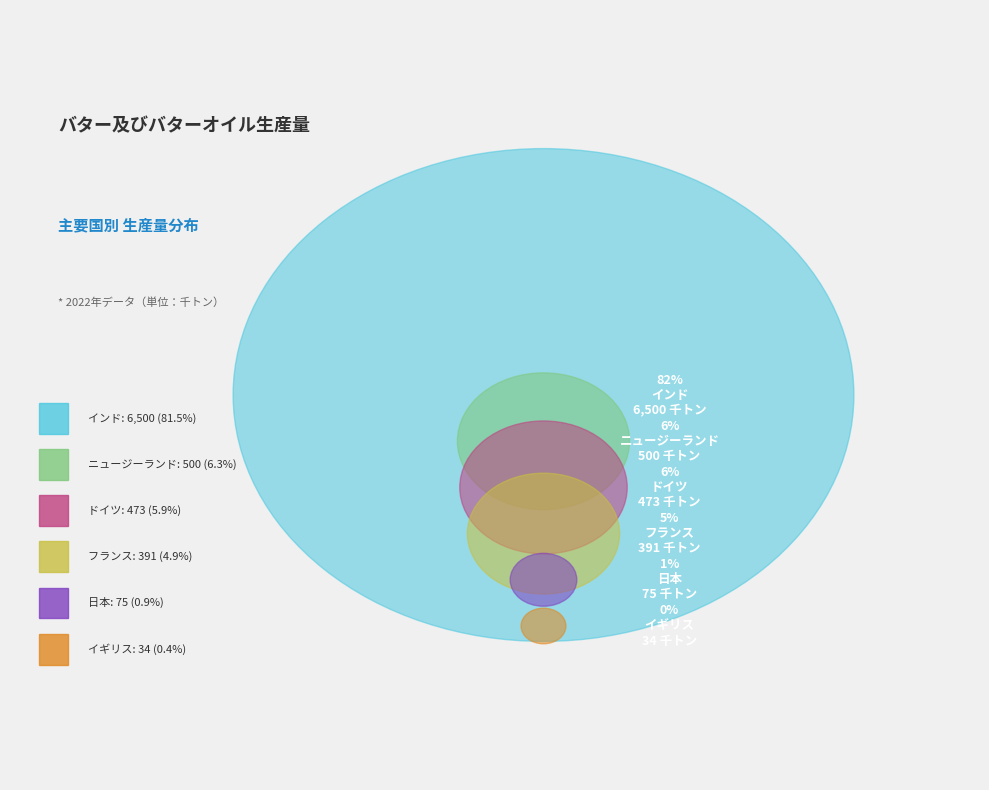

The 2018 slice represents 1% of the pie. True or false?

False